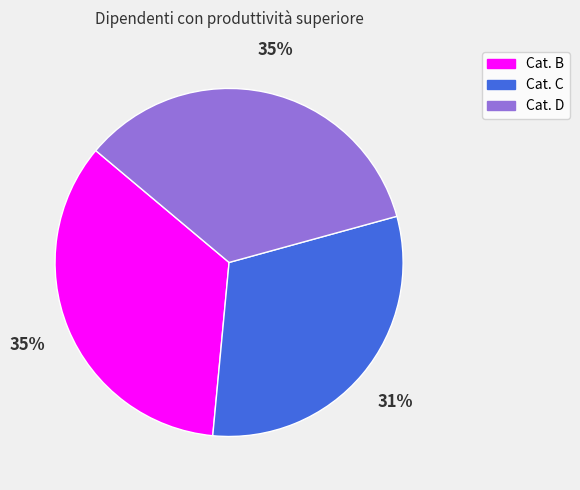

The Cat. D slice represents 35% of the pie. True or false?

True